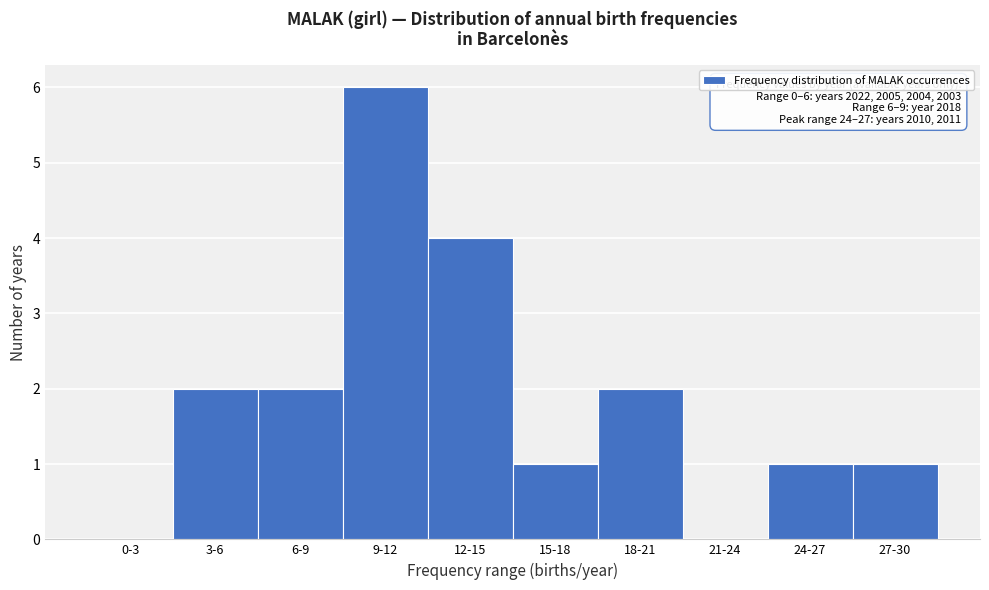

Reading right to left, what are all the values shown in this chart?

27-30=1	24-27=1	21-24=0	18-21=2	15-18=1	12-15=4	9-12=6	6-9=2	3-6=2	0-3=0